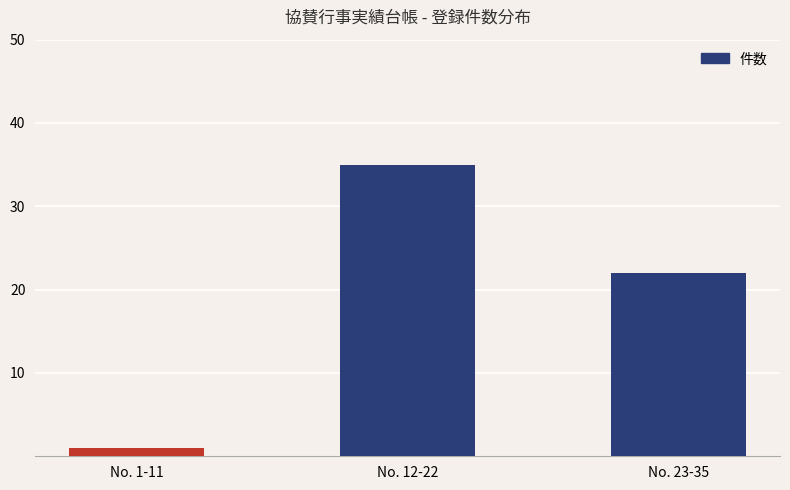

What is the sum of the values at No. 1-11 and No. 23-35?

23